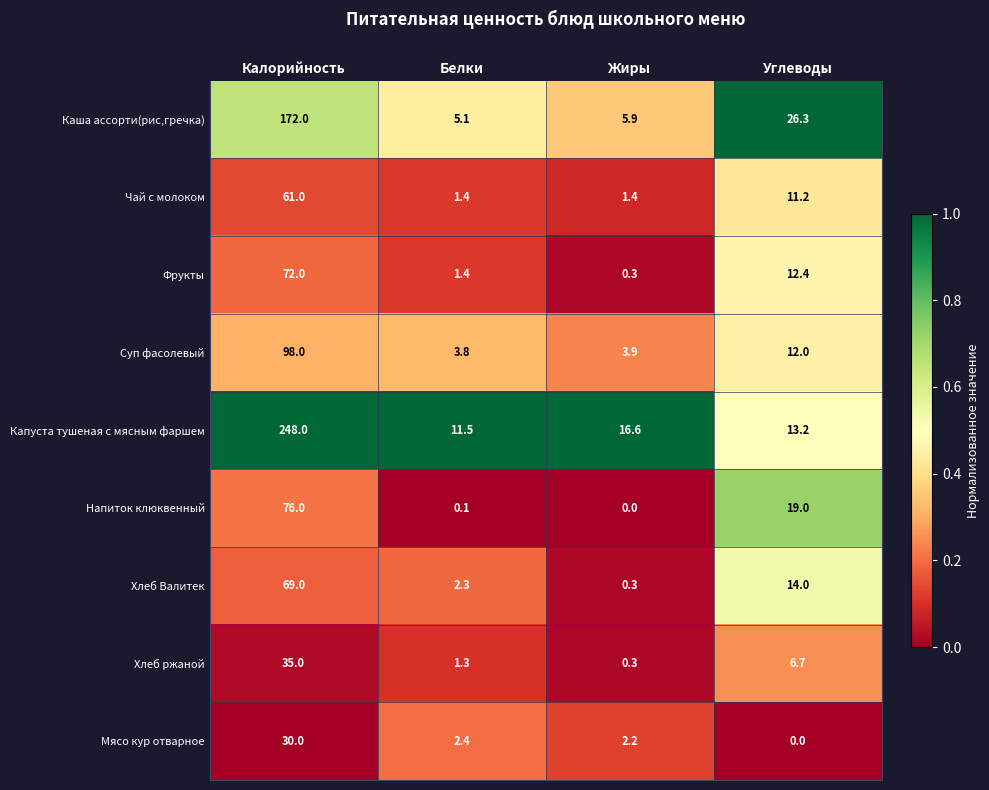

At which label does Хлеб ржаной reach its minimum?

Жиры